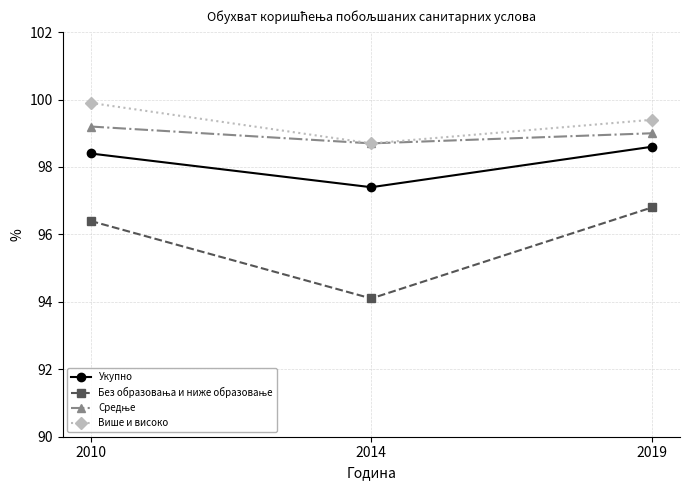

What is the approximate value of Више и високо at 2010?

99.9